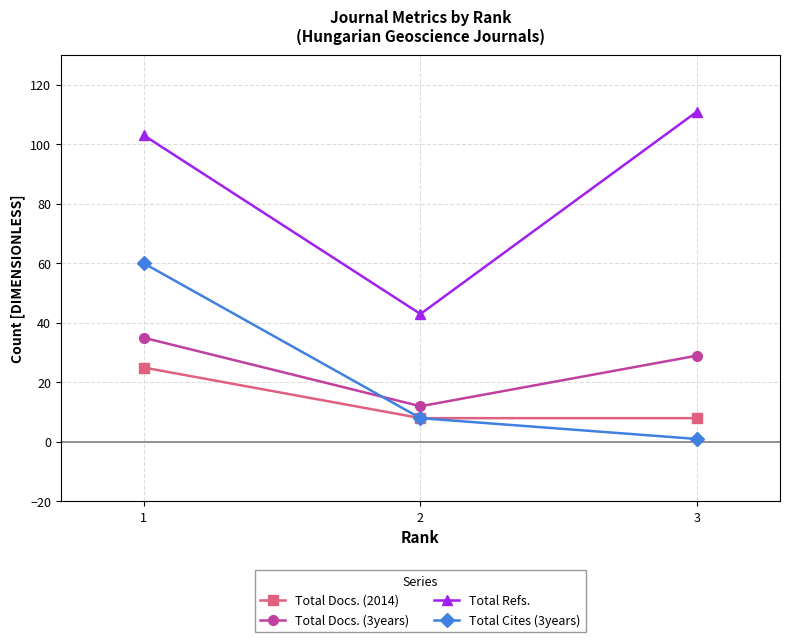

What is the value of the Total Docs. (3years) point at the 1st from the left?

35